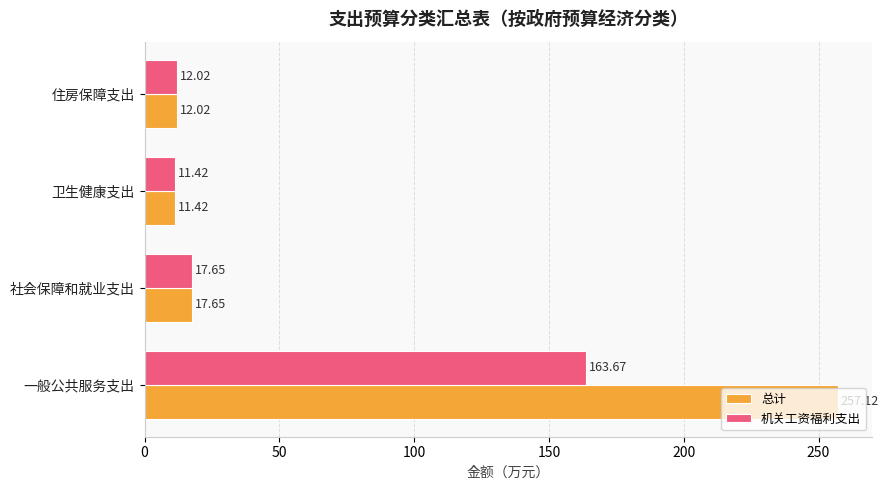

Which series has the widest spread of values?

总计